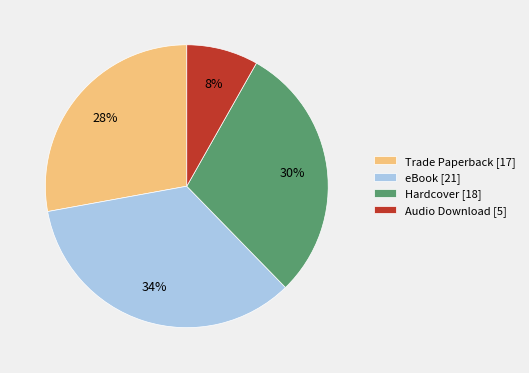

Combined, do eBook and Trade Paperback account for over 50%?

Yes